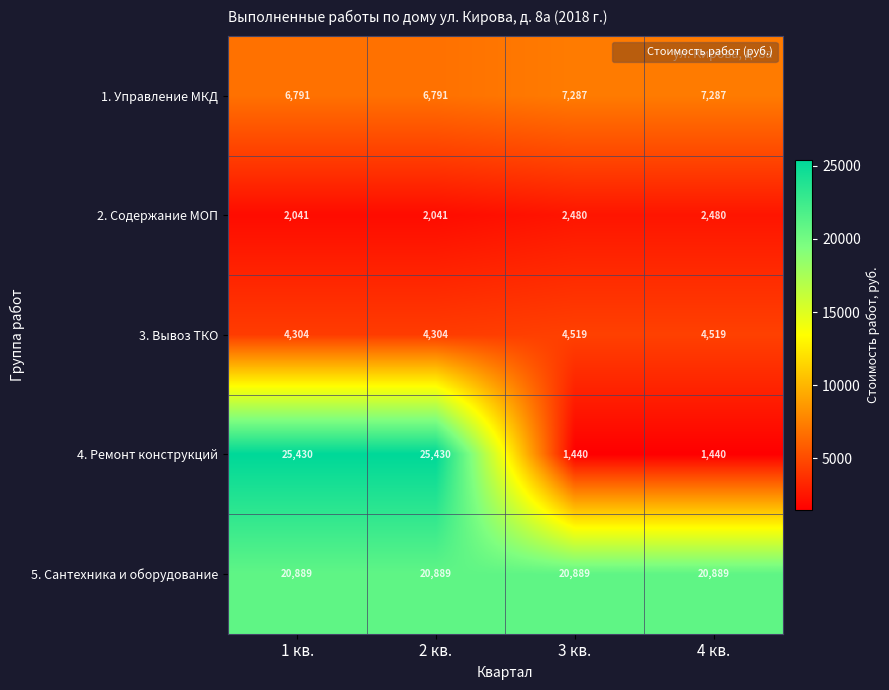

The 4. Ремонт конструкций series shows 34498 at 1 кв.. True or false?

False